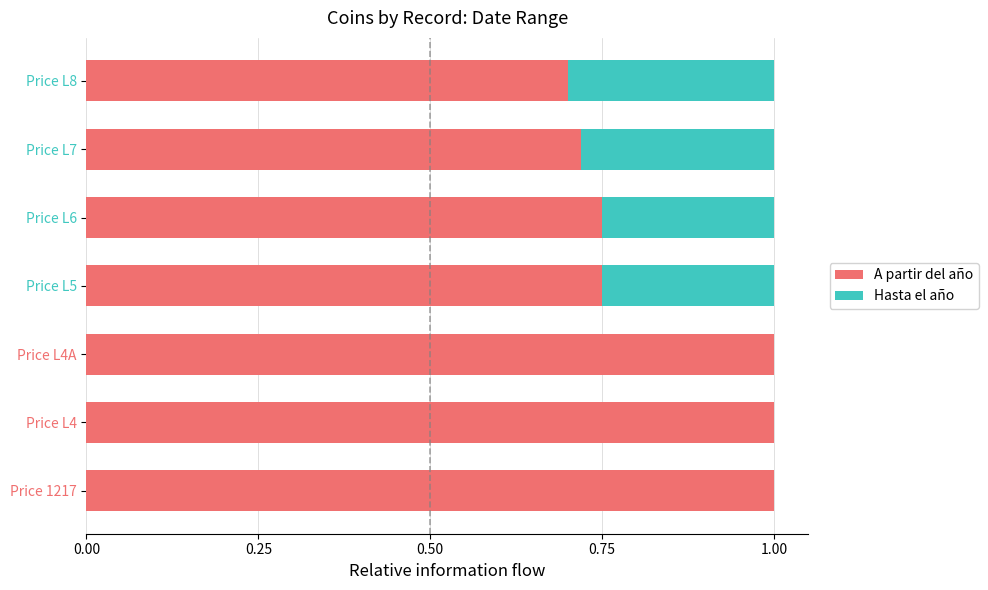

What is the sum of the A partir del año values at Price 1217 and Price L8?

1.7